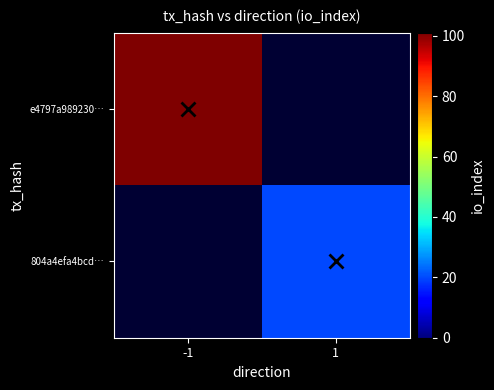

What is the maximum value shown in the chart?

101